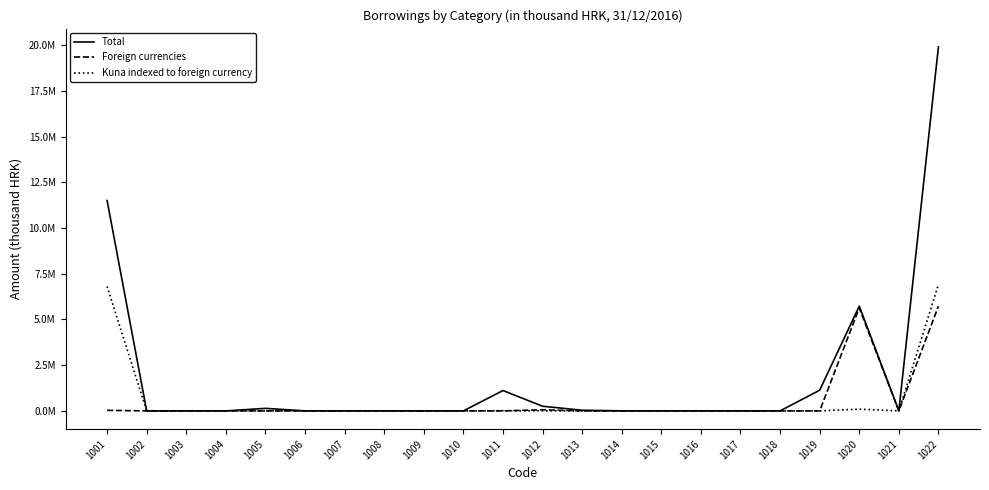

At which label is Foreign currencies closest to 2862258?

1020